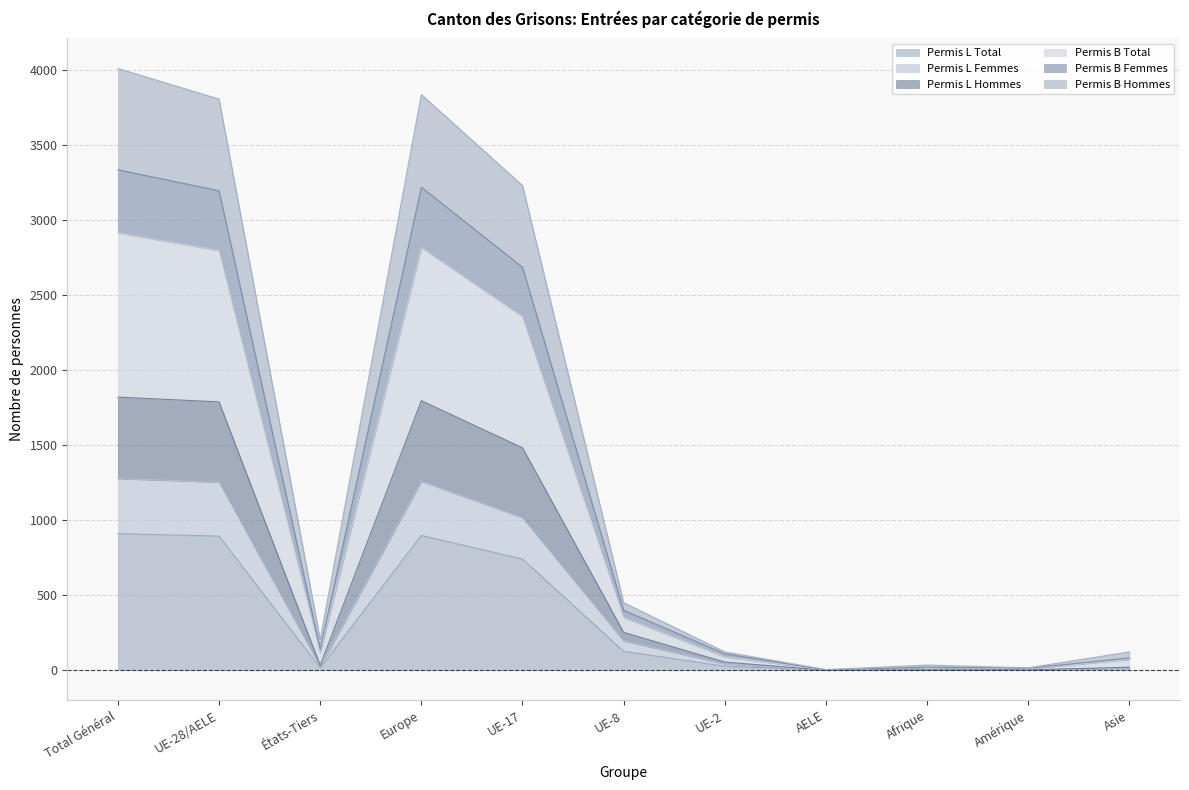

What is the difference between the Permis L Femmes values at États-Tiers and Amérique?

23